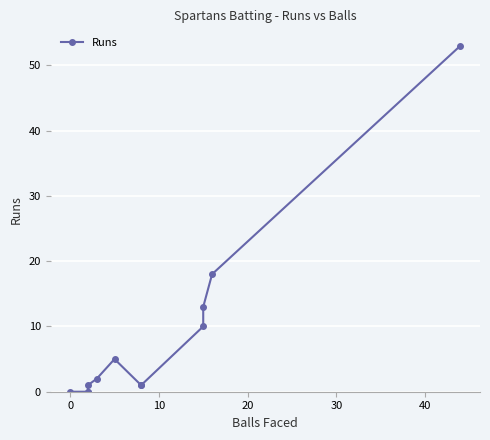

Reading right to left, what are all the values shown in this chart?

53	18	13	10	1	1	5	2	1	0	0	0